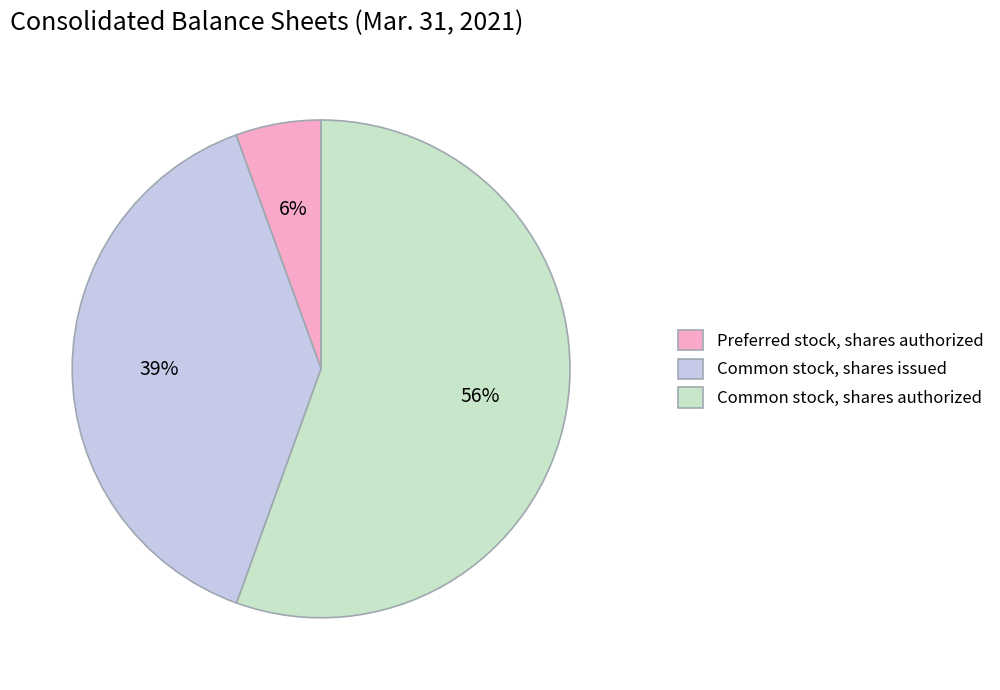

Which slice is the largest?

Common stock, shares authorized